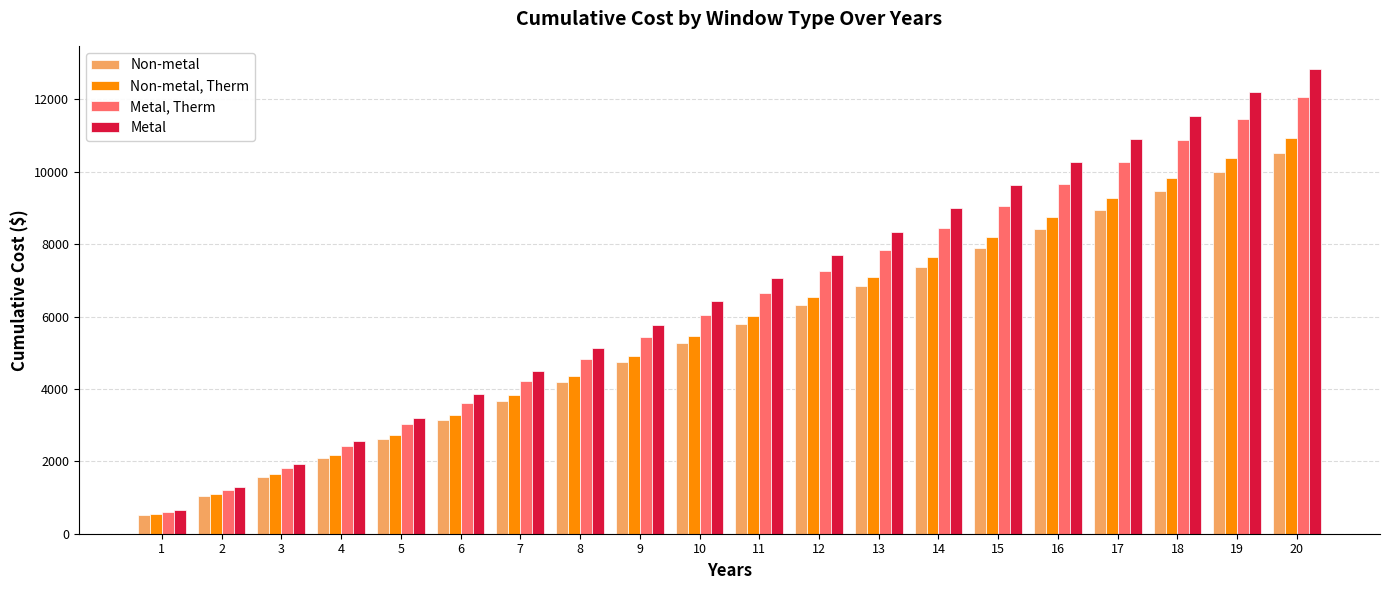

Is it true that Non-metal, Therm equals 6008.9 at 11?

True